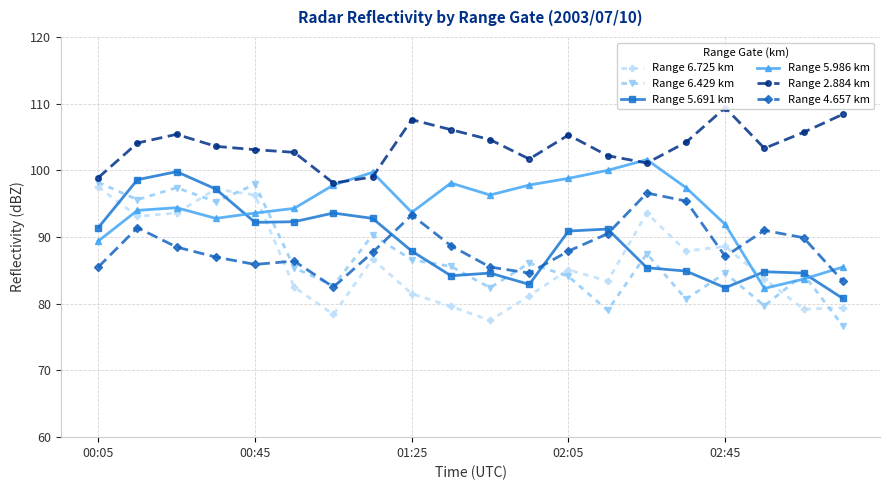

The value of Range 6.429 km at 01:25 is 134.0. True or false?

False